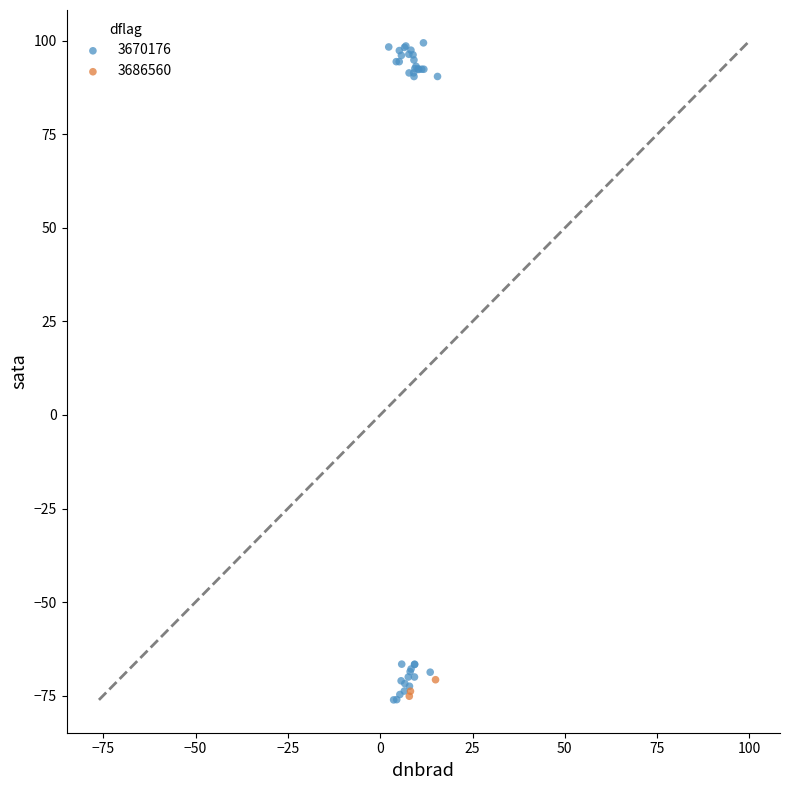

Which series has the largest Y range (max minus min)?

3670176